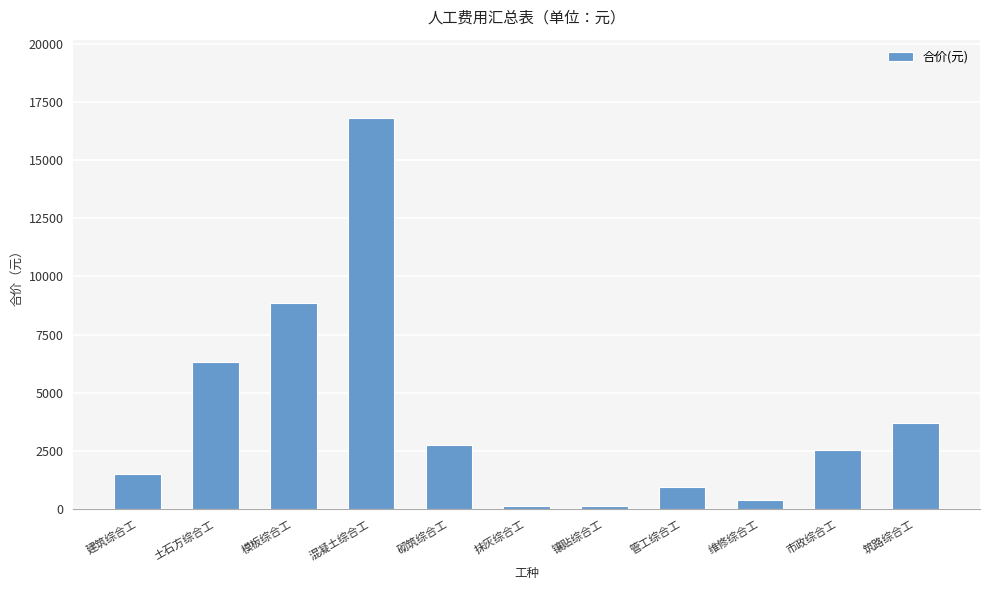

The chart shows a value of 2559.7 at 市政综合工. True or false?

True